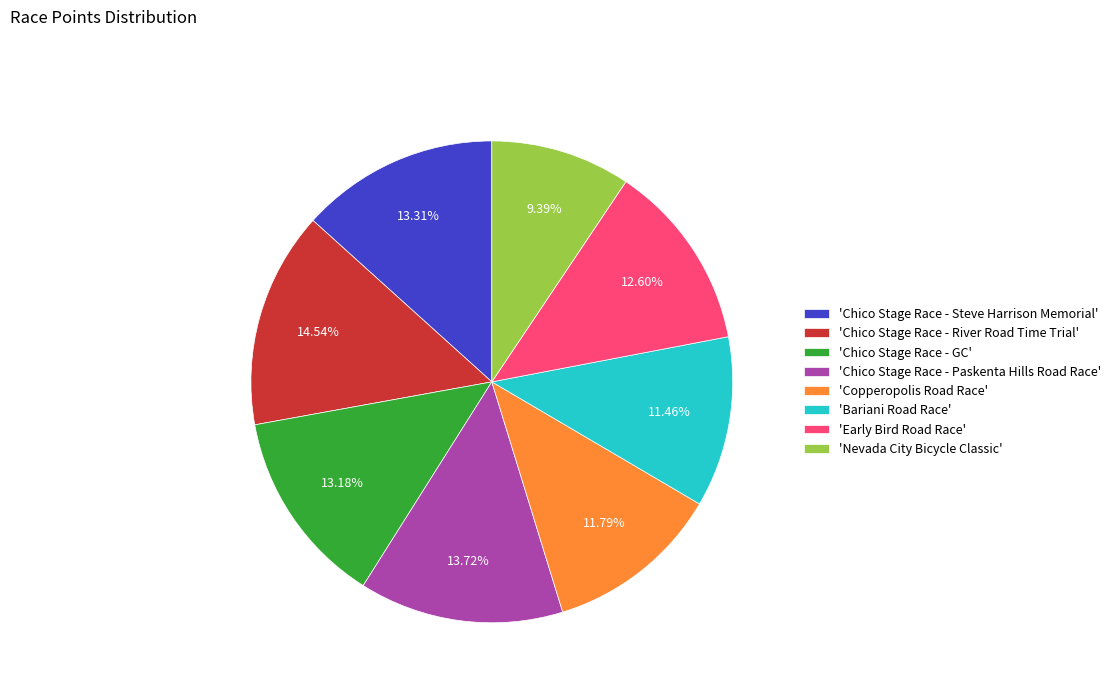

Is 'Chico Stage Race - River Road Time Trial' the majority of the pie?

No